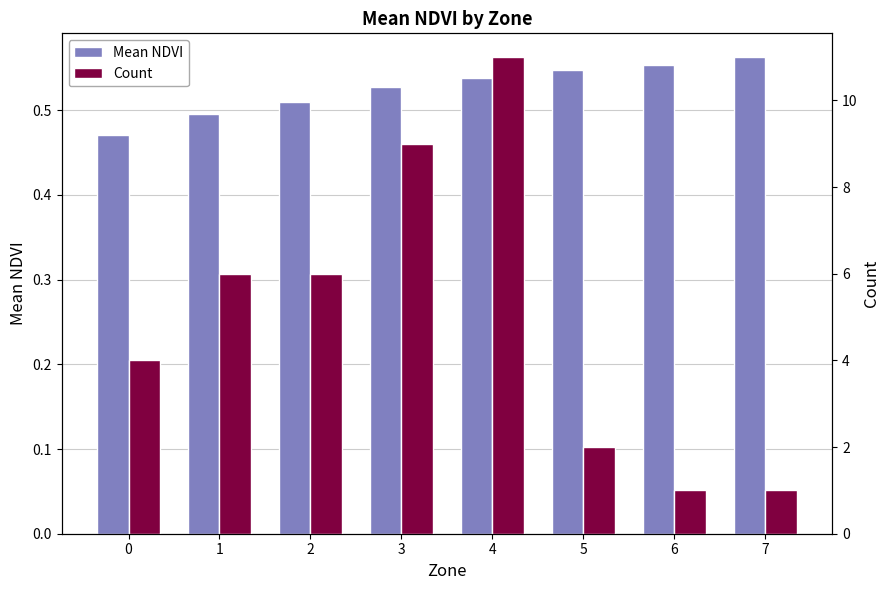

What is the value of the Count bar at the 7th from the left?

1.0